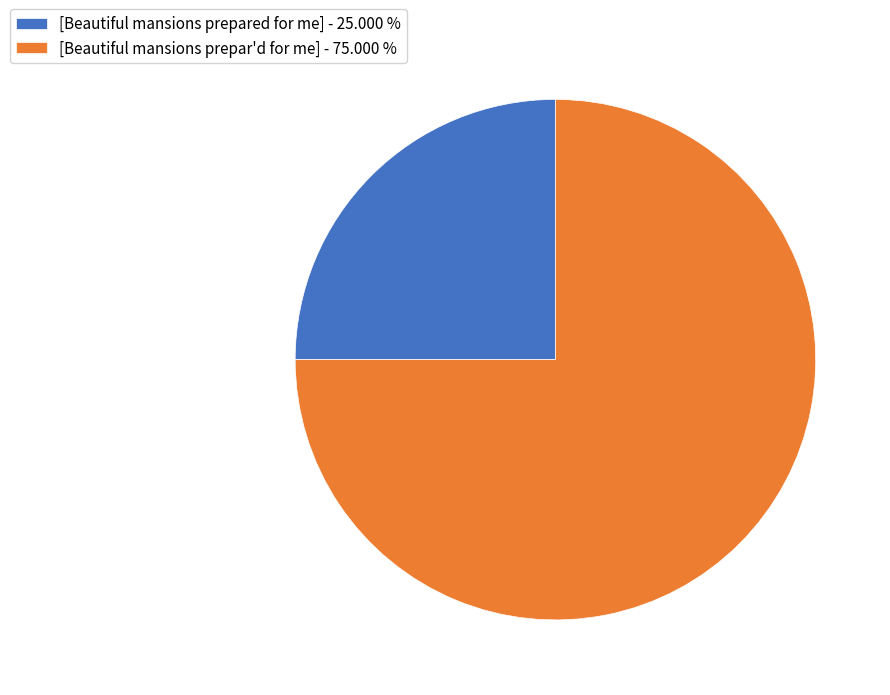

Combined, do [Beautiful mansions prepar'd for me] - 75.000 % and [Beautiful mansions prepared for me] - 25.000 % account for over 50%?

Yes